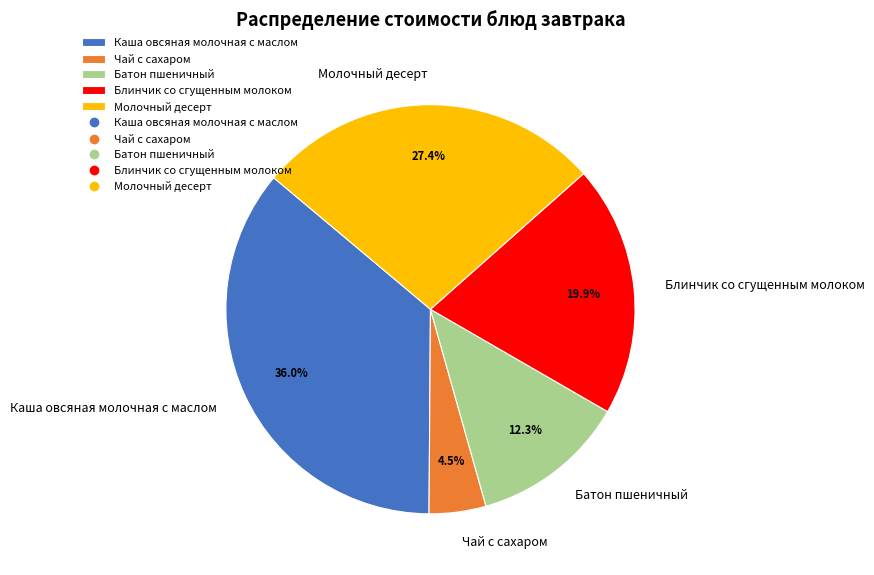

Count the number of slices in the pie.

5